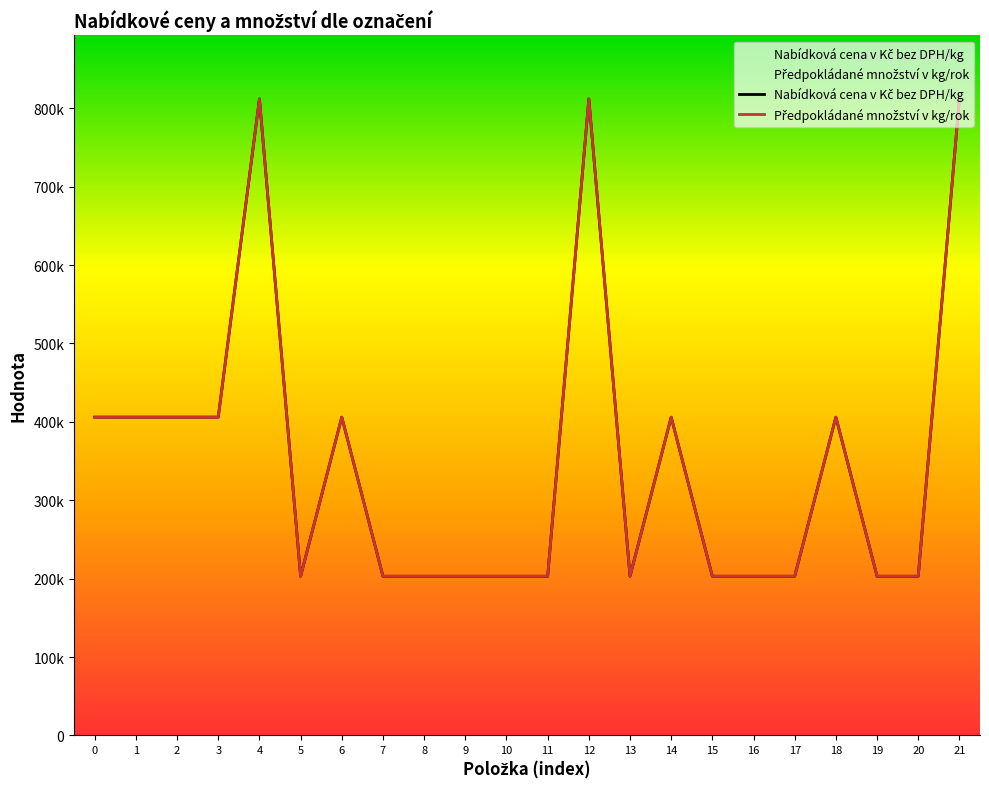

How many interior local peaks does the Předpokládané množství v kg/rok series have?

5